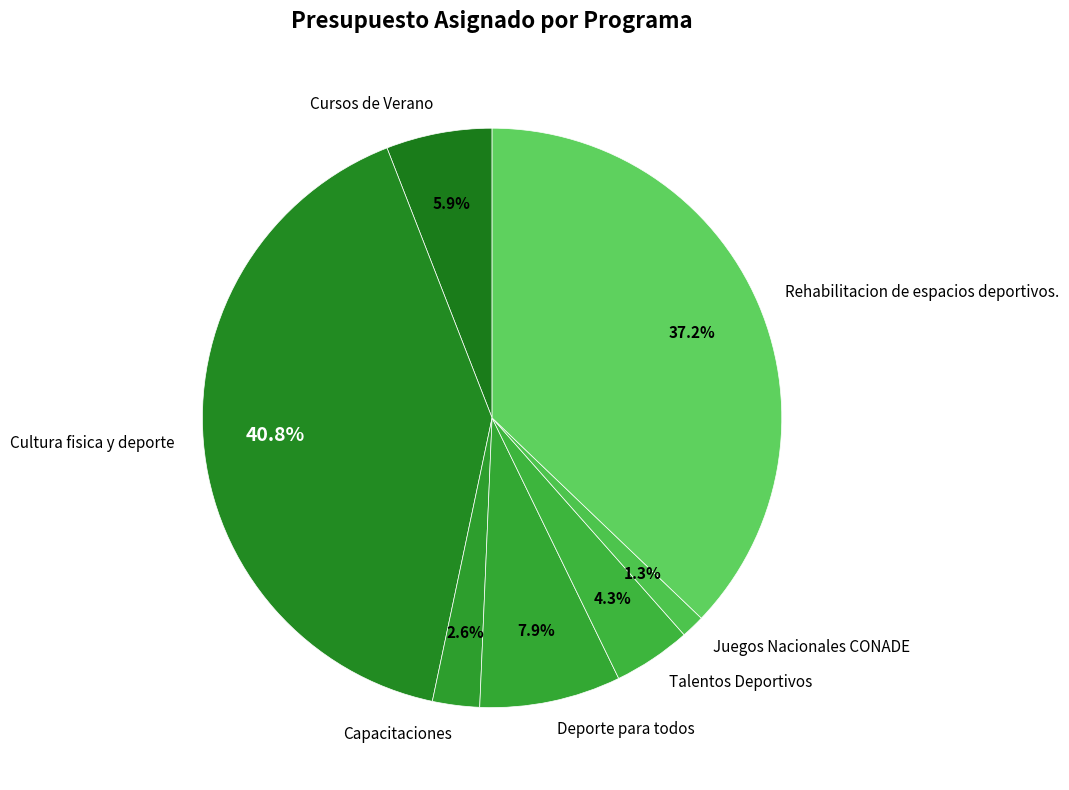

To the nearest percent, what percentage of the pie is Cursos de Verano?

6%